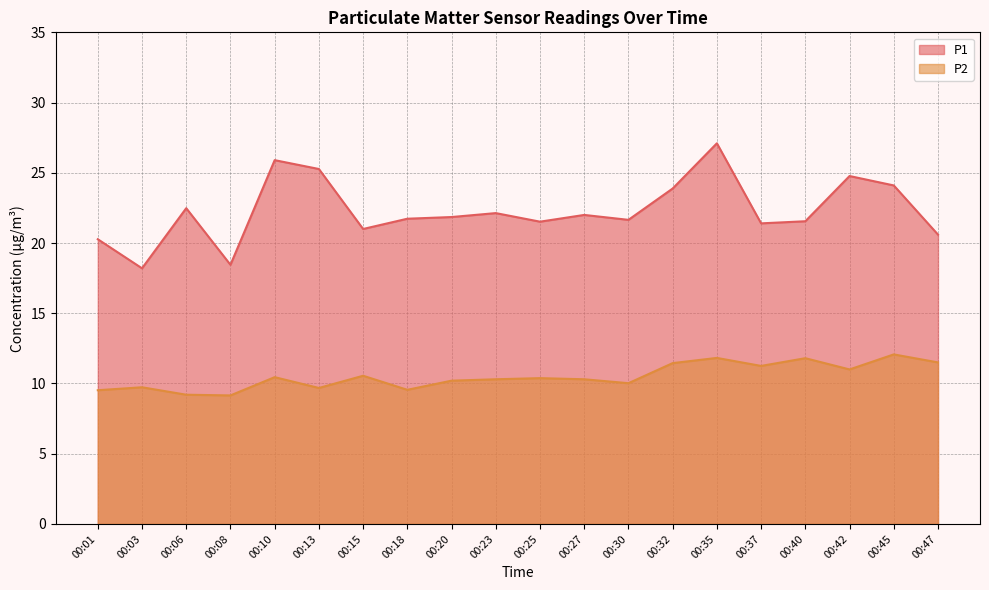

In P1, how many points are lower than both neighbors (excluding endpoints)?

6